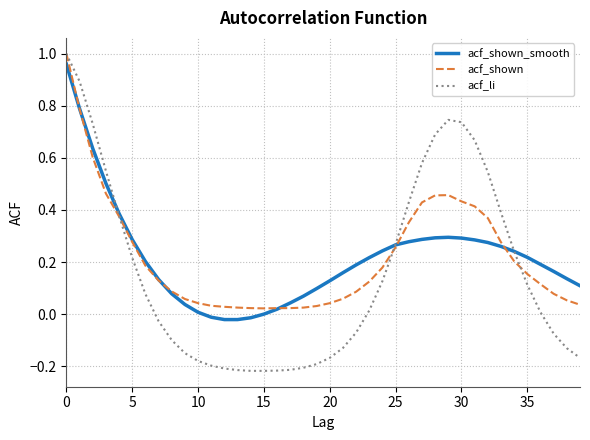

After their last crossing, which series has the higher values: acf_shown_smooth or acf_shown?

acf_shown_smooth